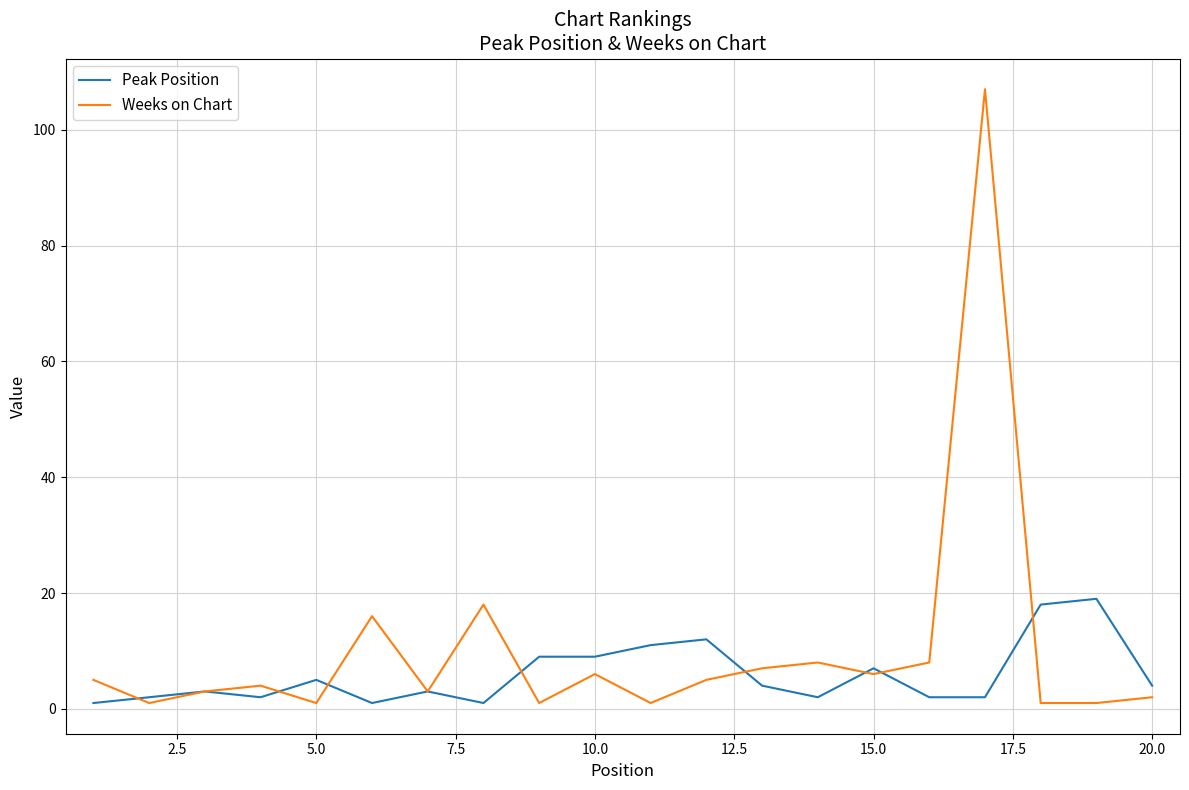

List the series in order of their overall mean, highest first.

Weeks on Chart, Peak Position